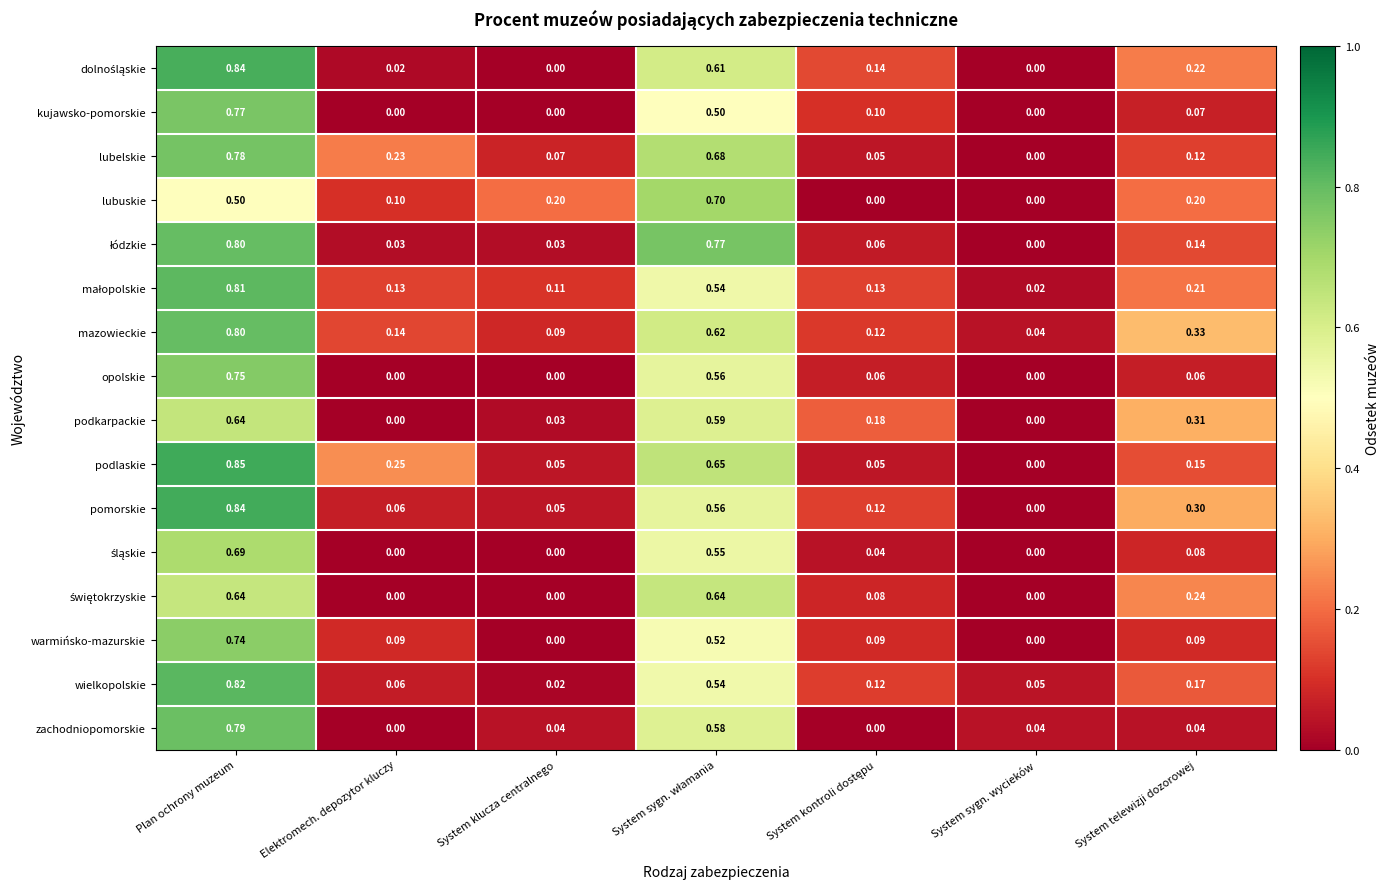

Is the value of zachodniopomorskie at System sygn. wycieków greater than the value of pomorskie at System klucza centralnego?

No